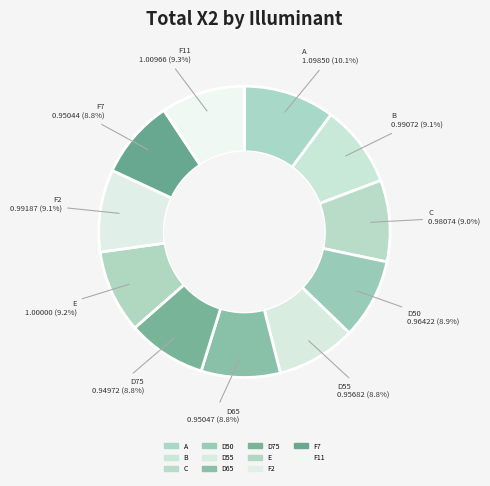

Count the number of slices in the pie.

11